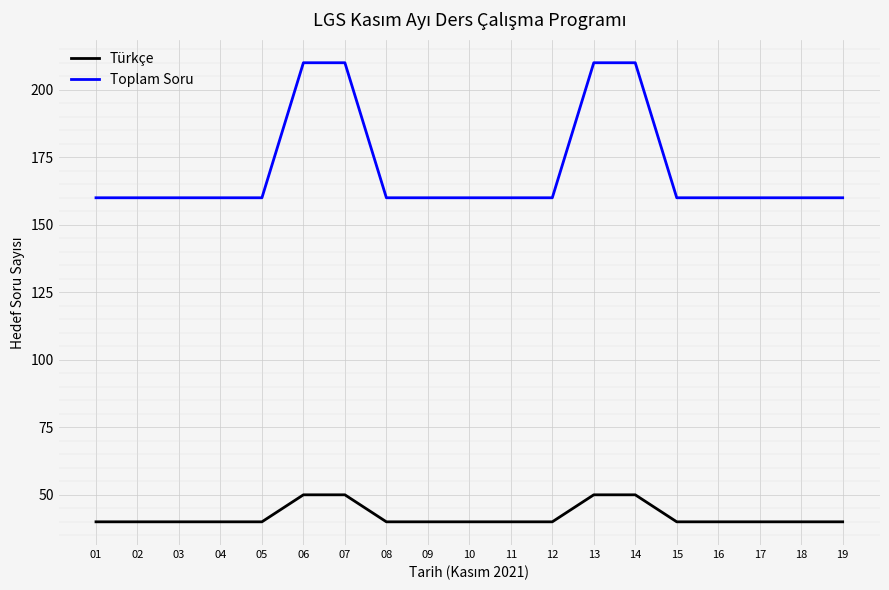

Does the chart display data point markers on the line(s)?

No